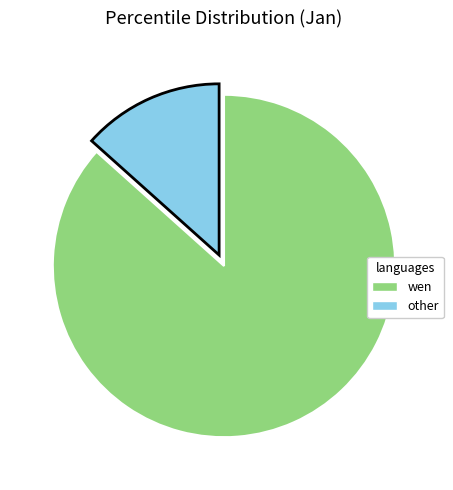

Is there a majority slice in this chart?

Yes